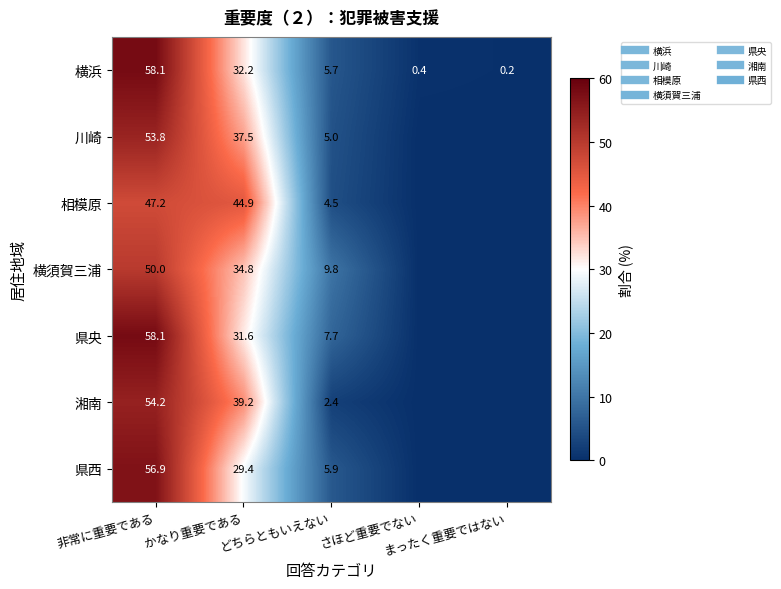

What is the average value of the 湘南 series?

19.2